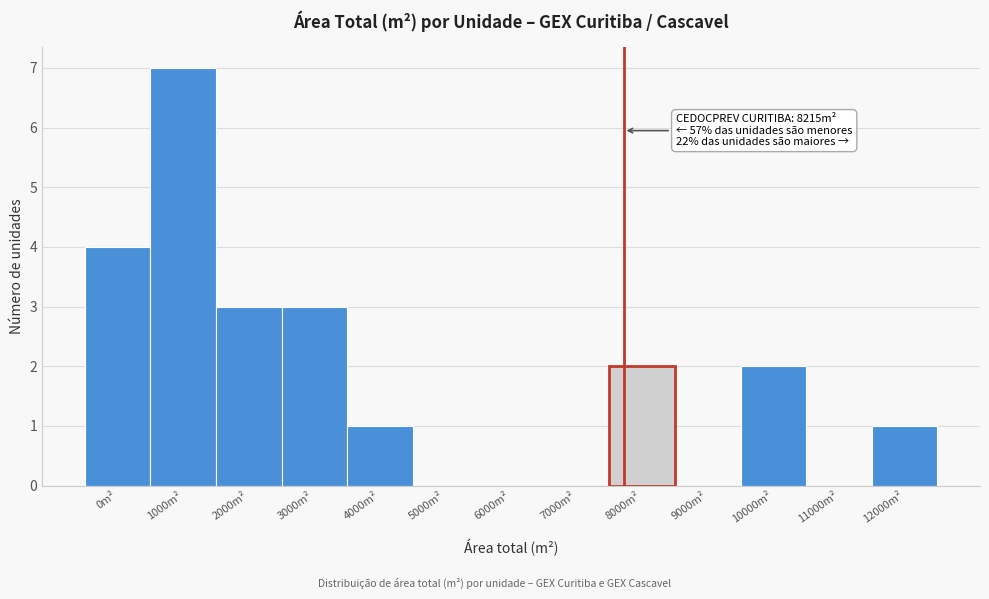

Reading left to right, list all the values displayed in this chart.

0m²=4	1000m²=7	2000m²=3	3000m²=3	4000m²=1	5000m²=0	6000m²=0	7000m²=0	8000m²=2	9000m²=0	10000m²=2	11000m²=0	12000m²=1